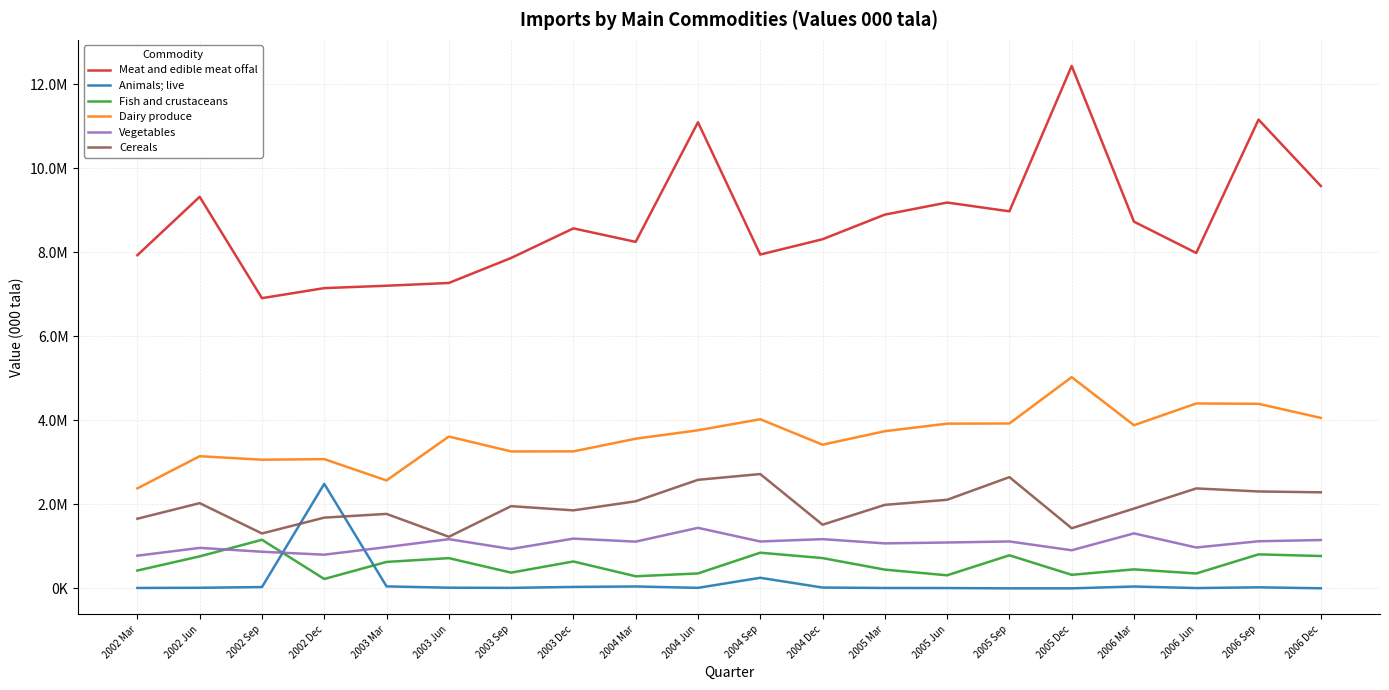

Rank the series by their maximum value, from lowest to highest.

Fish and crustaceans, Vegetables, Animals; live, Cereals, Dairy produce, Meat and edible meat offal